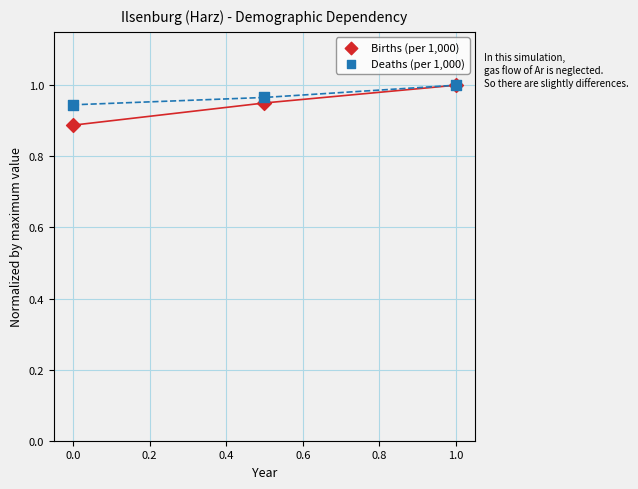

What are all the series names shown in the legend?

Births (per 1,000), Deaths (per 1,000)